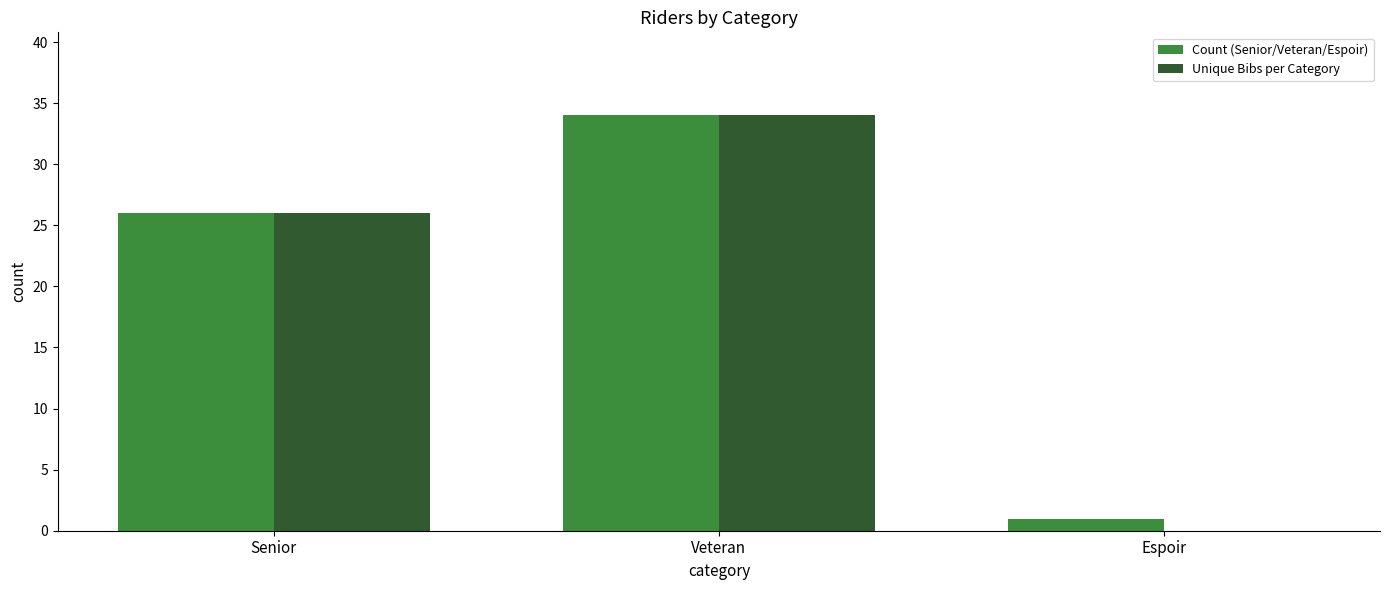

Reading right to left, transcribe all the data shown in this chart.

Count (Senior/Veteran/Espoir): Espoir=1	Veteran=34	Senior=26
Unique Bibs per Category: Espoir=0	Veteran=34	Senior=26